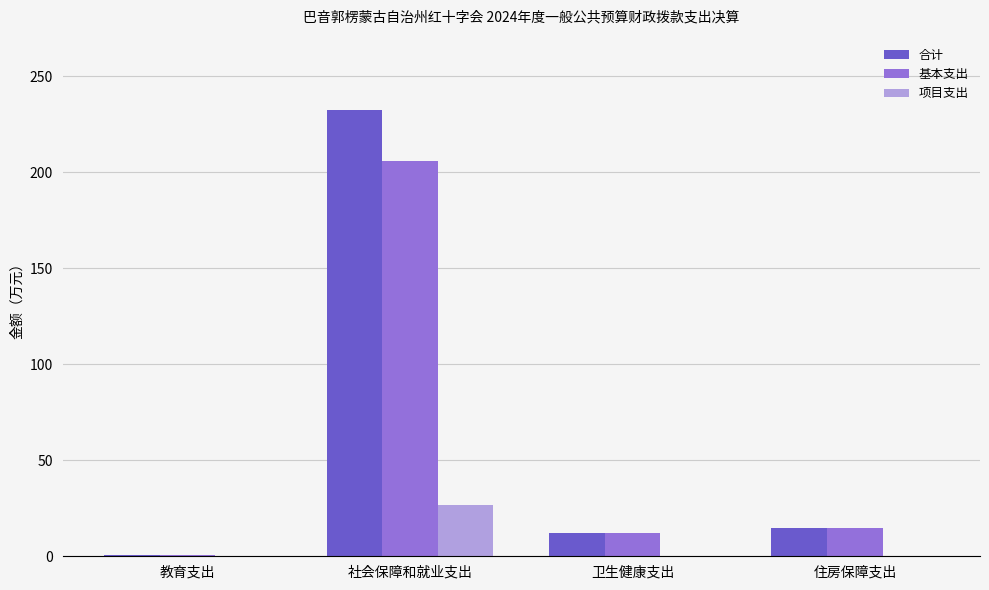

How many distinct data groups are displayed?

3